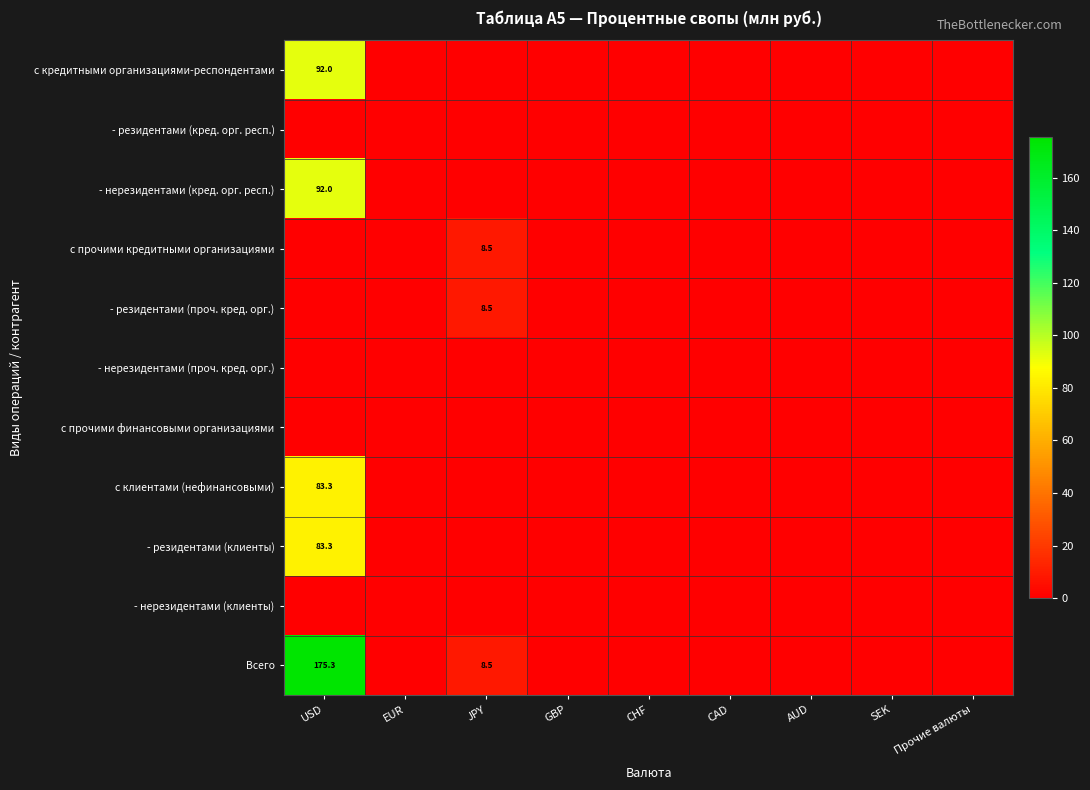

At which category does the chart reach its peak across all series?

USD